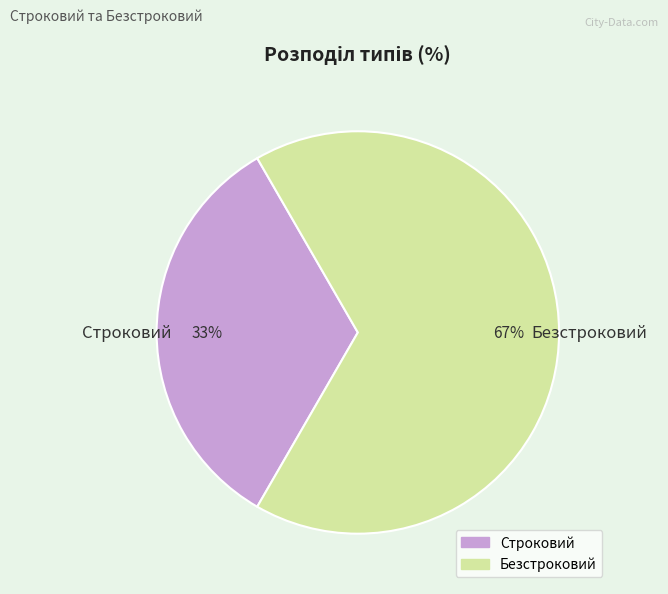

Approximately how many times larger is the value at Безстроковий compared to Строковий?

2.0